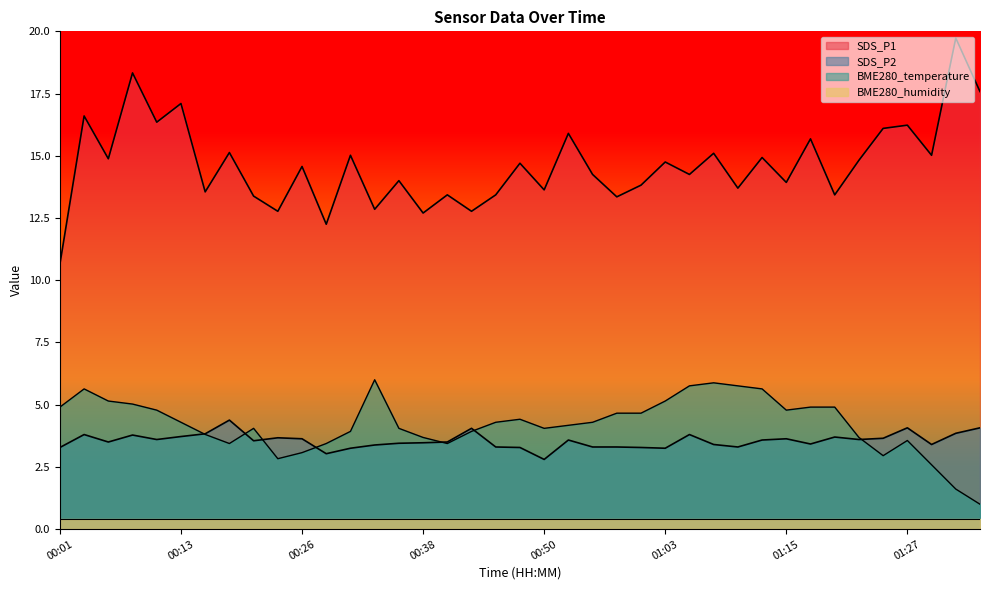

The BME280_temperature series shows 7.1 at 00:13. True or false?

False